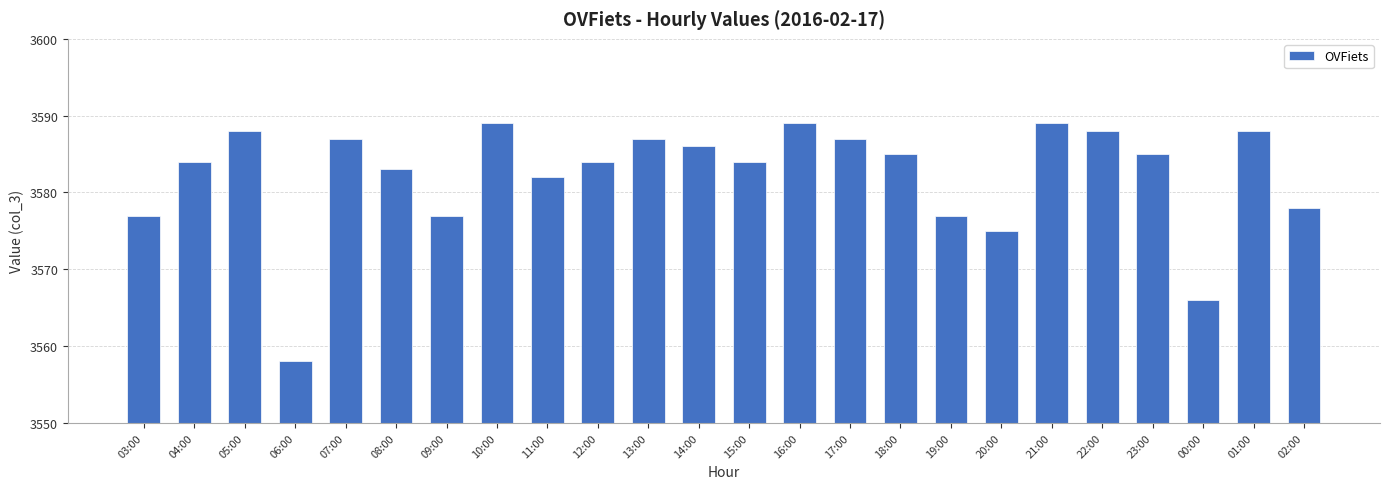

Reading left to right, what are all the values shown in this chart?

03:00=3577	04:00=3584	05:00=3588	06:00=3558	07:00=3587	08:00=3583	09:00=3577	10:00=3589	11:00=3582	12:00=3584	13:00=3587	14:00=3586	15:00=3584	16:00=3589	17:00=3587	18:00=3585	19:00=3577	20:00=3575	21:00=3589	22:00=3588	23:00=3585	00:00=3566	01:00=3588	02:00=3578